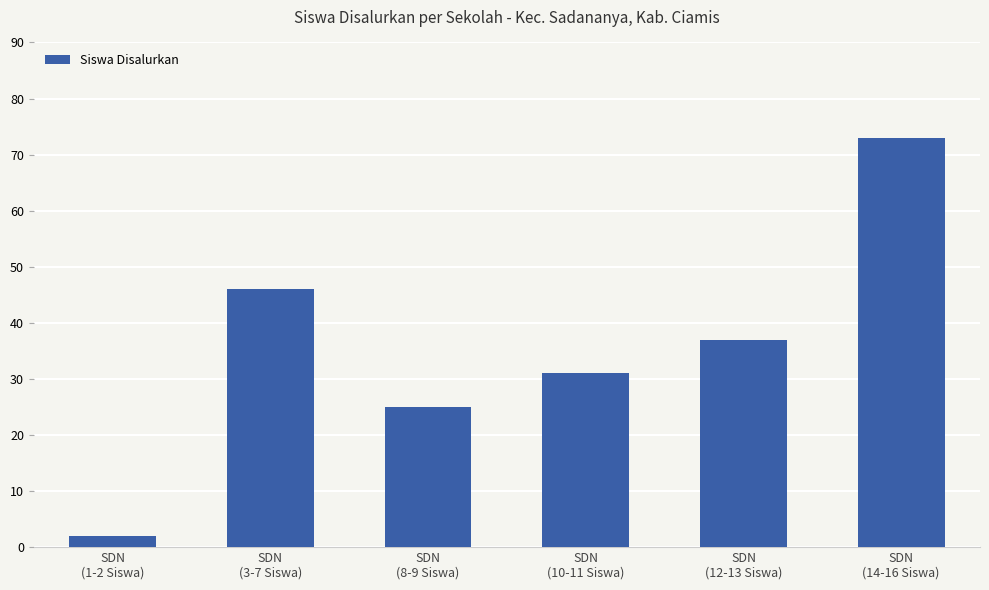

Reading left to right, what are all the values shown in this chart?

SDN
(1-2 Siswa)=2	SDN
(3-7 Siswa)=46	SDN
(8-9 Siswa)=25	SDN
(10-11 Siswa)=31	SDN
(12-13 Siswa)=37	SDN
(14-16 Siswa)=73